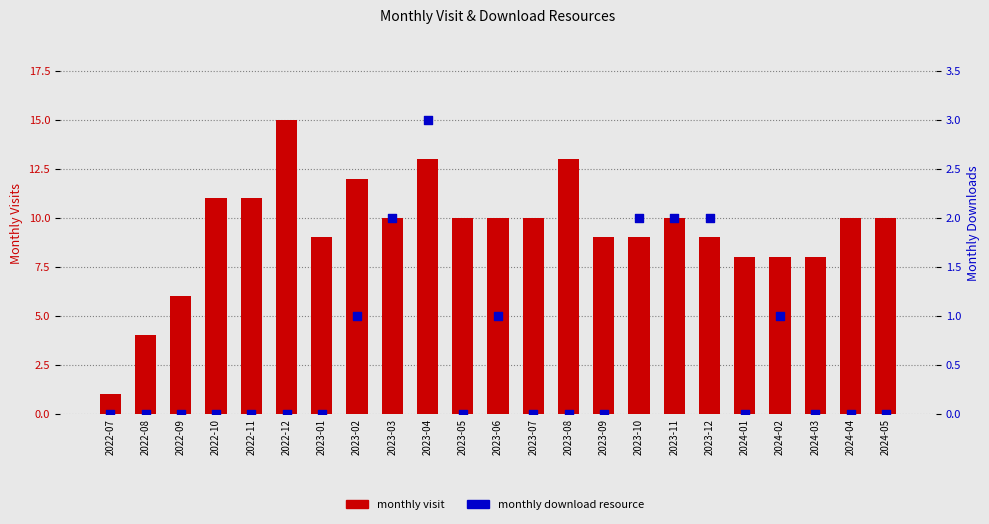

What are all the series names shown in the legend?

monthly_visit, monthly_download_resource